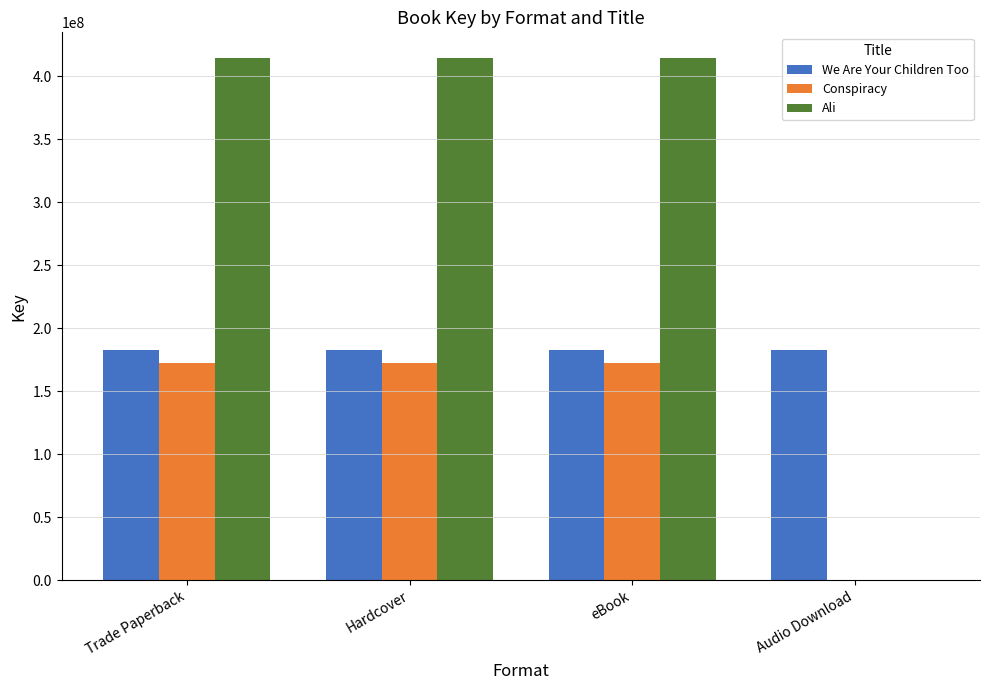

What are all the series names shown in the legend?

We Are Your Children Too, Conspiracy, Ali